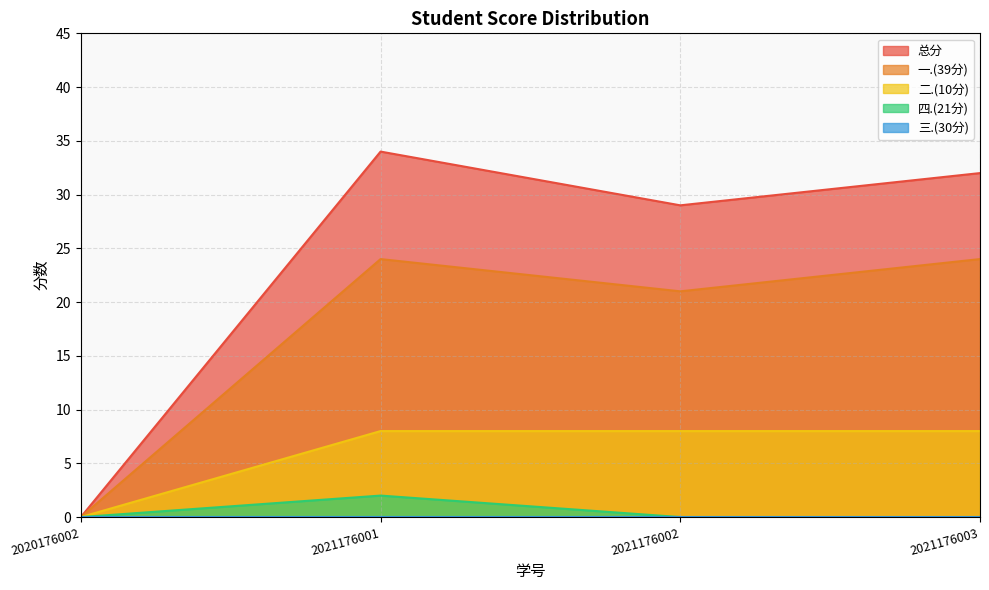

Is it true that 总分 equals 41 at 2021176002?

False